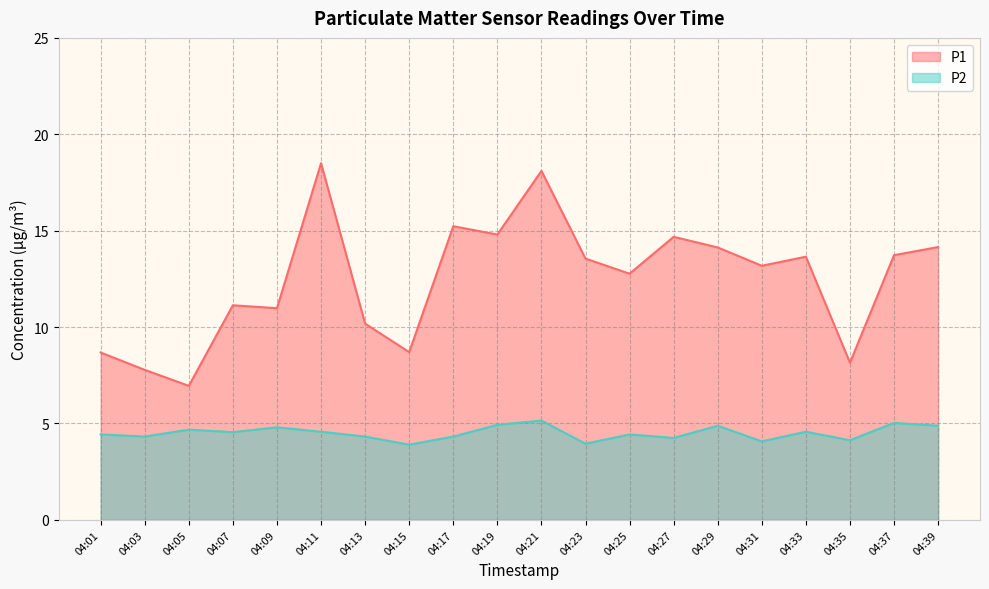

What is the greatest value displayed?

18.5